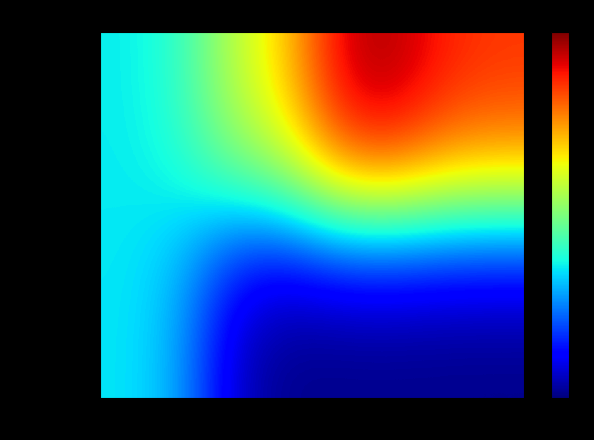

List the series in order of their peak value, lowest first.

MOVESRunID=2, MOVESRunID=1